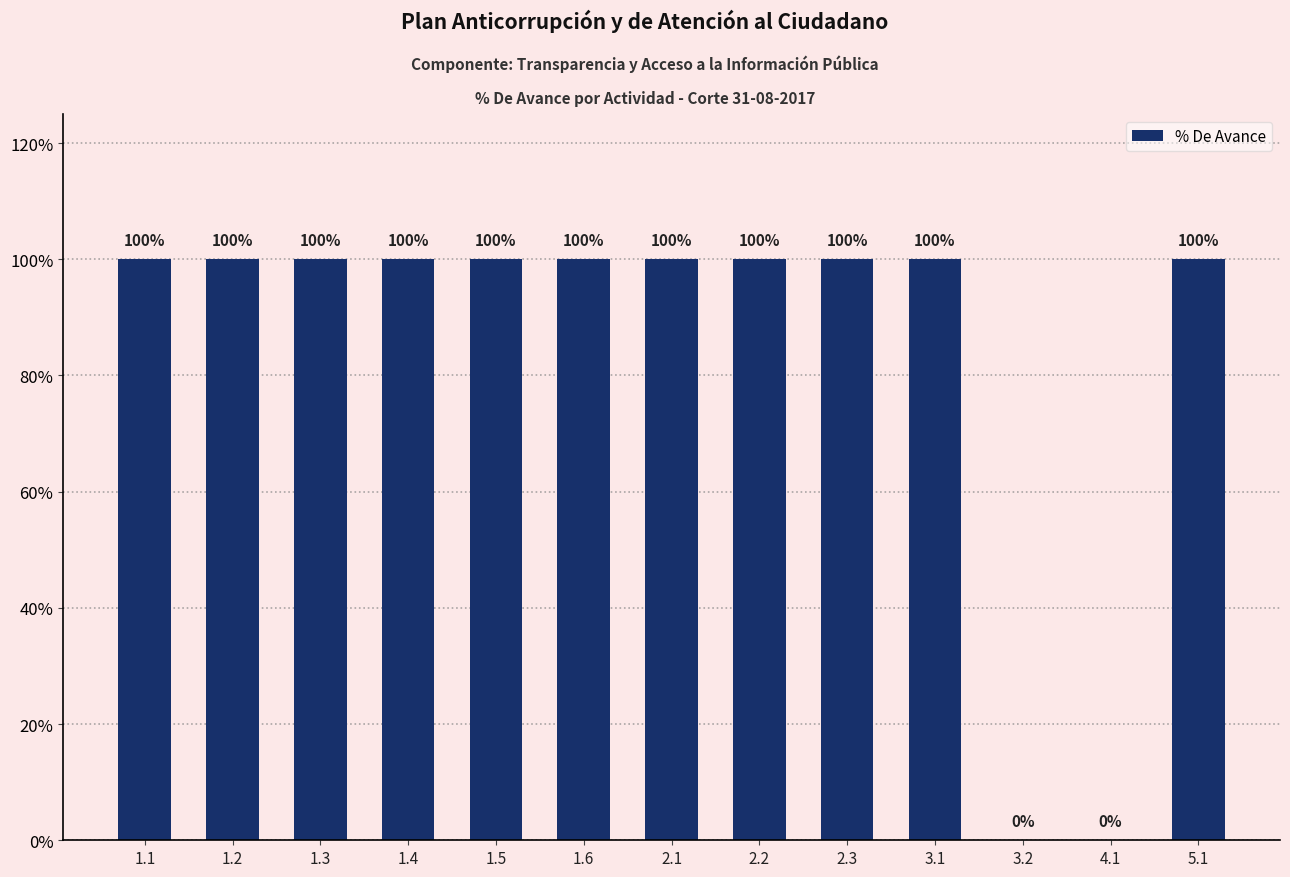

Are the bars horizontal?

No